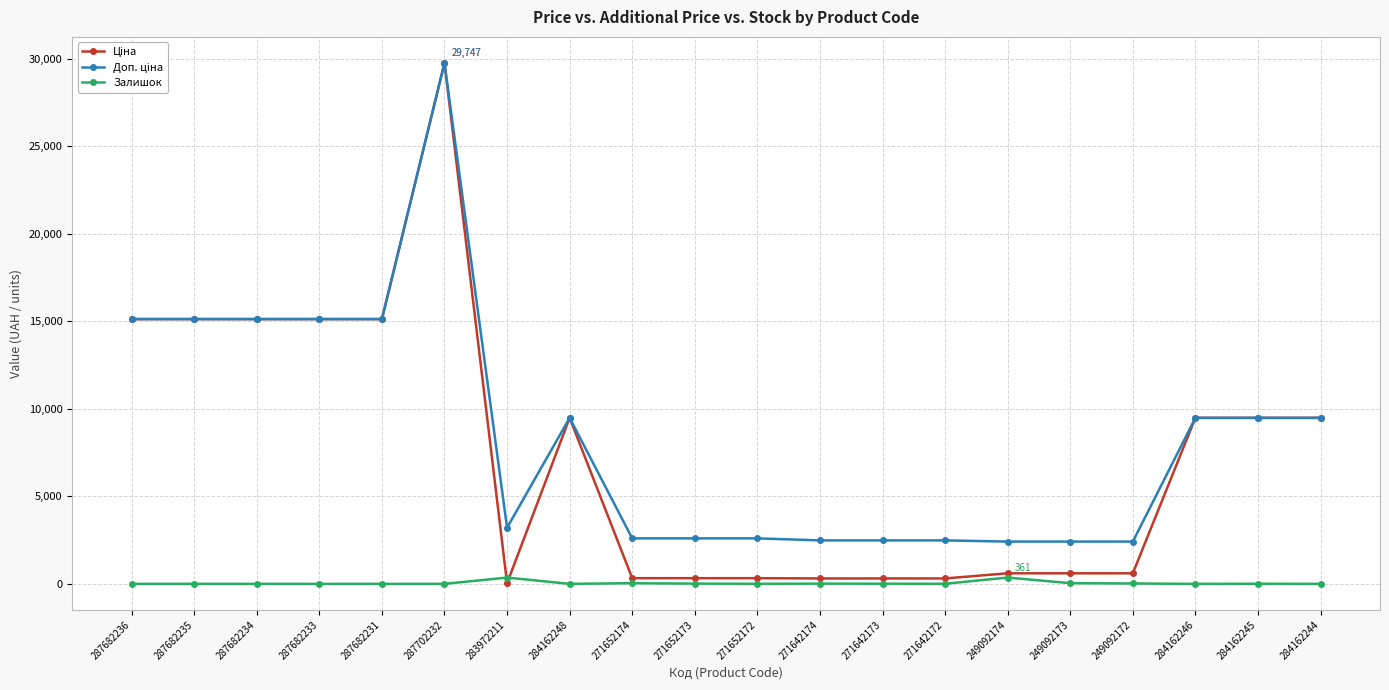

Is this an area chart (filled region under the line)?

No